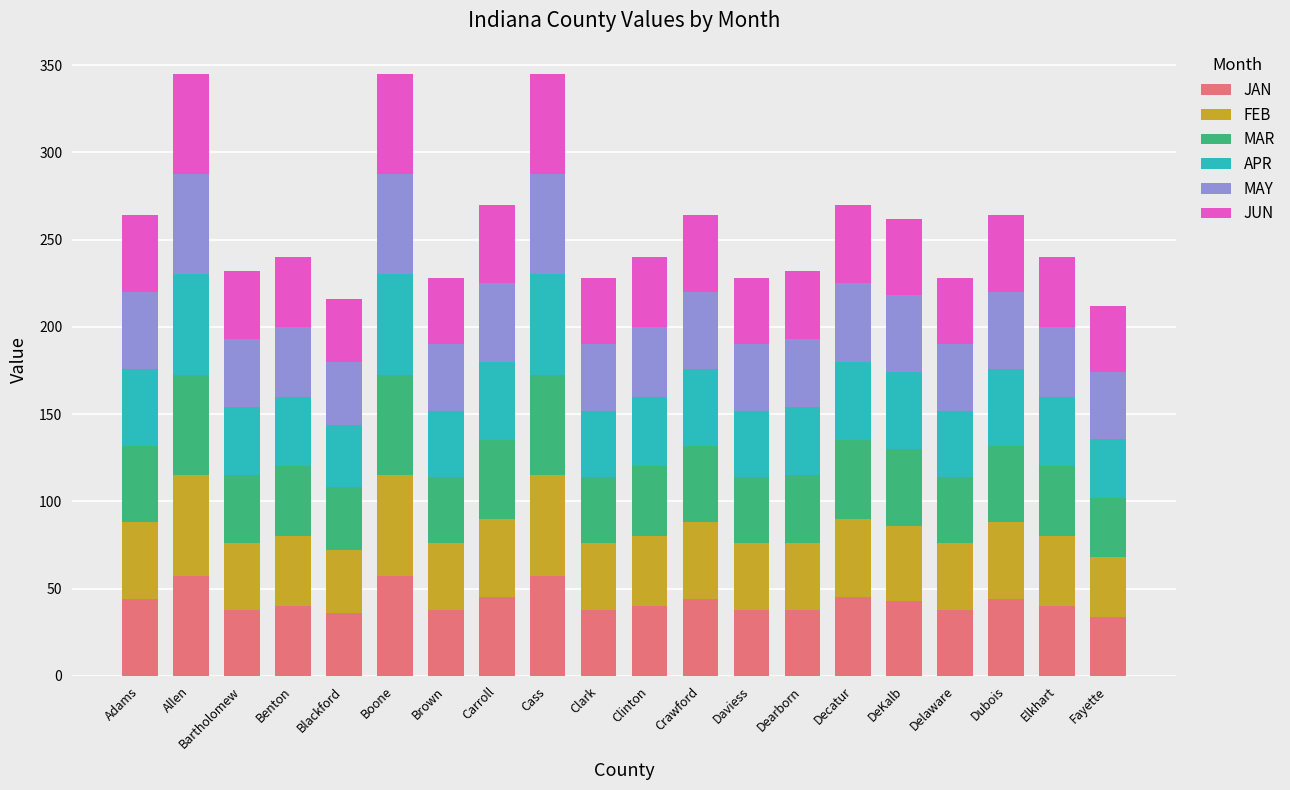

What is the total value across all series at DeKalb?

262.0